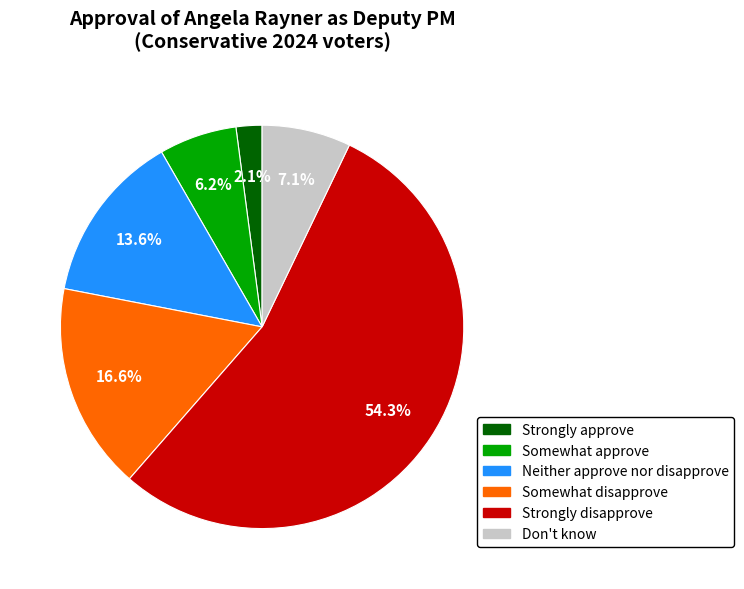

How many segments does this pie chart have?

6